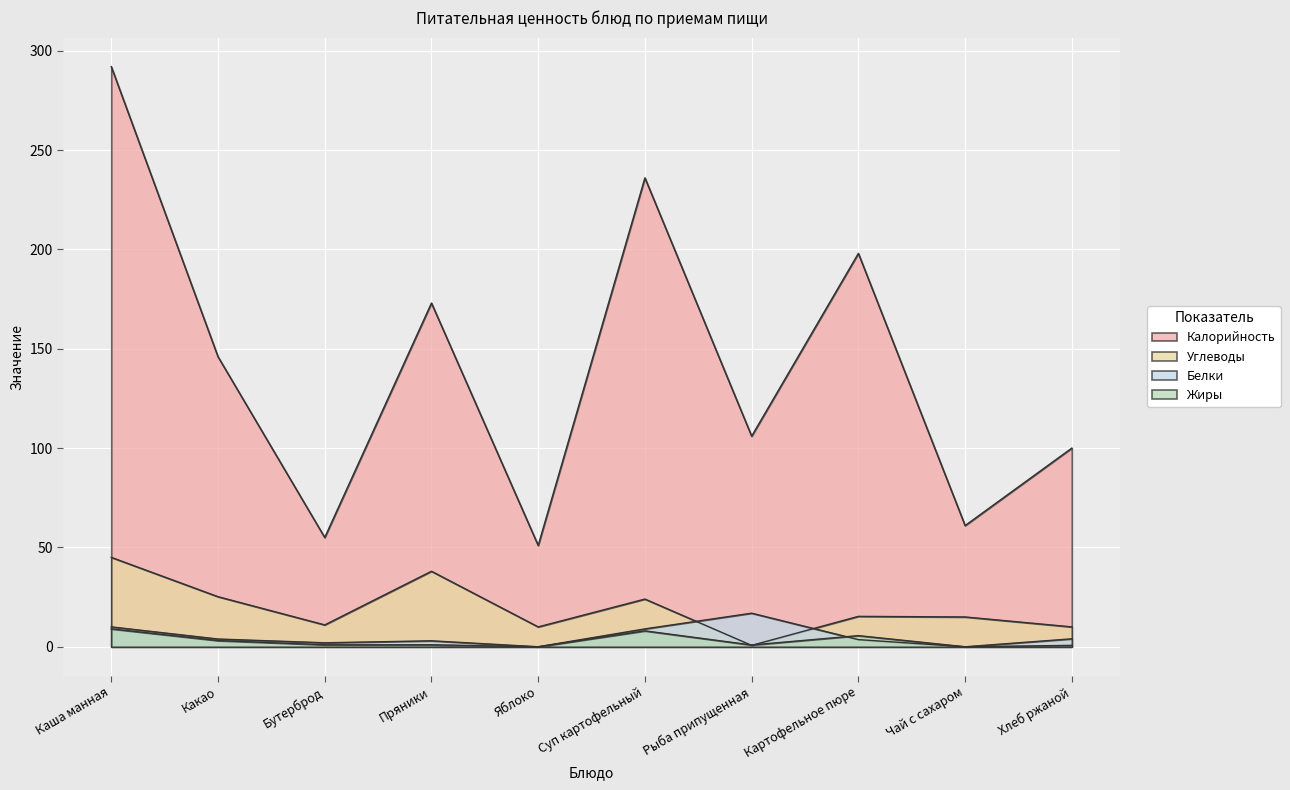

At which category does Жиры reach its first local peak?

Суп картофельный